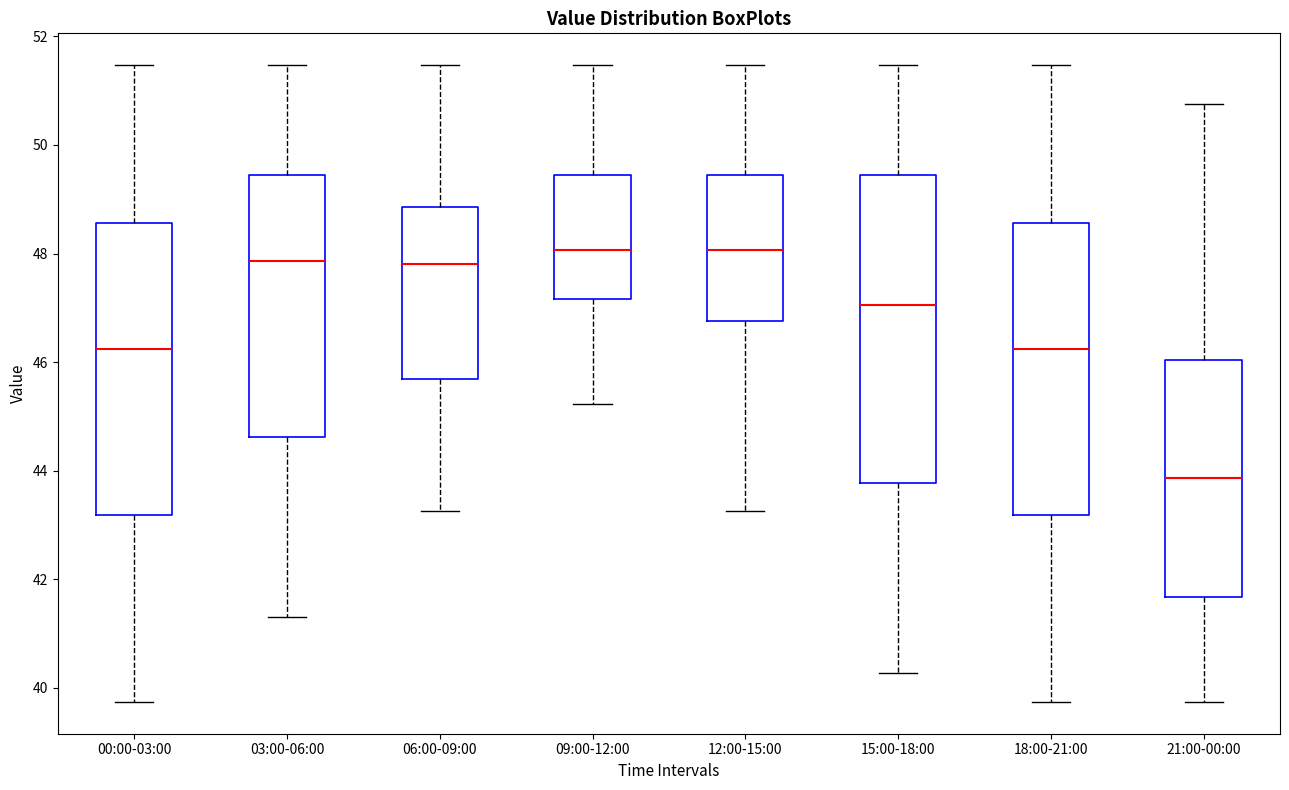

Which box is the tallest, from its lower edge to its upper edge?

15:00-18:00